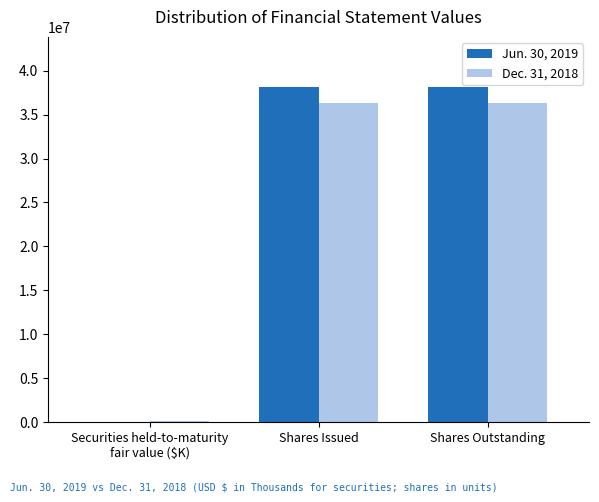

The value of Jun. 30, 2019 at Shares Issued is 38115219. True or false?

True